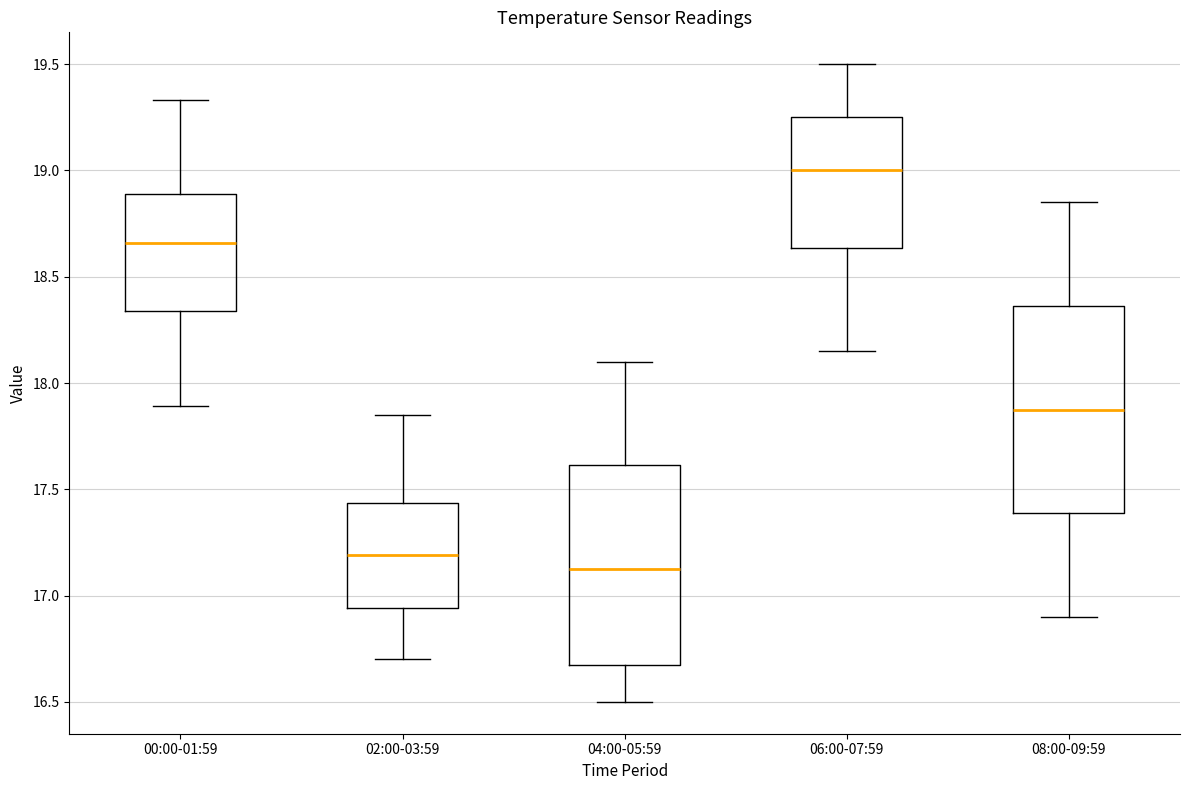

Reading left to right, read every box against the y-axis: the position of its median line, the range the box covers, and the ends of its whiskers. The values are not printed on the chart, so give them approximately, as read against the axis.

00:00-01:59: median 18.65, box 18.35 to 18.90, whiskers 17.90 to 19.35
02:00-03:59: median 17.20, box 16.95 to 17.45, whiskers 16.70 to 17.85
04:00-05:59: median 17.15, box 16.65 to 17.60, whiskers 16.50 to 18.10
06:00-07:59: median 19.00, box 18.65 to 19.25, whiskers 18.15 to 19.50
08:00-09:59: median 17.90, box 17.40 to 18.35, whiskers 16.90 to 18.85